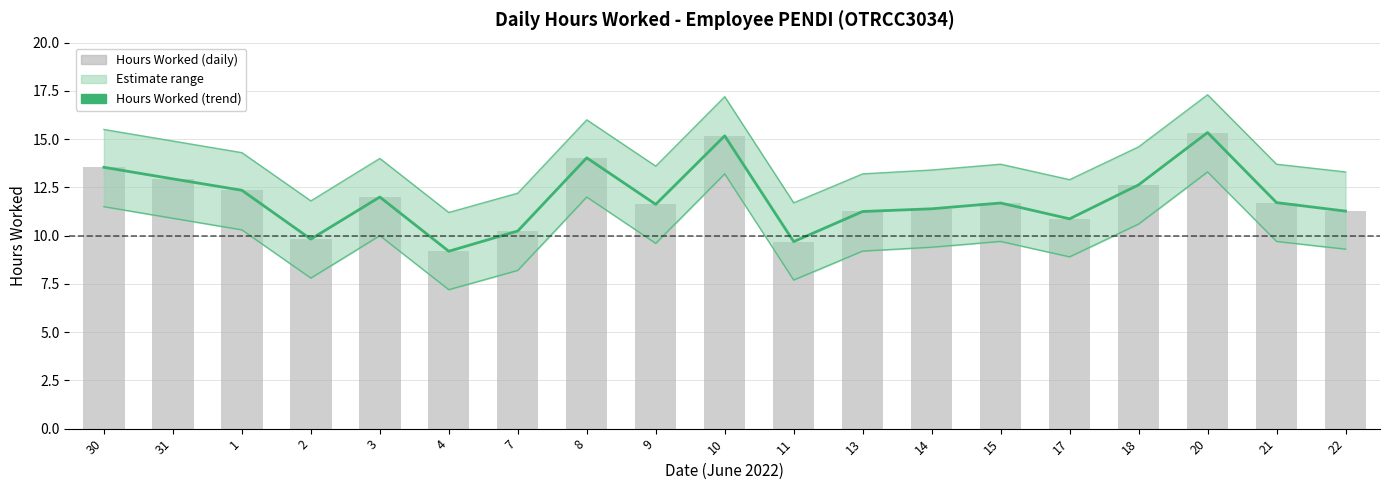

How many groups of bars are there?

19